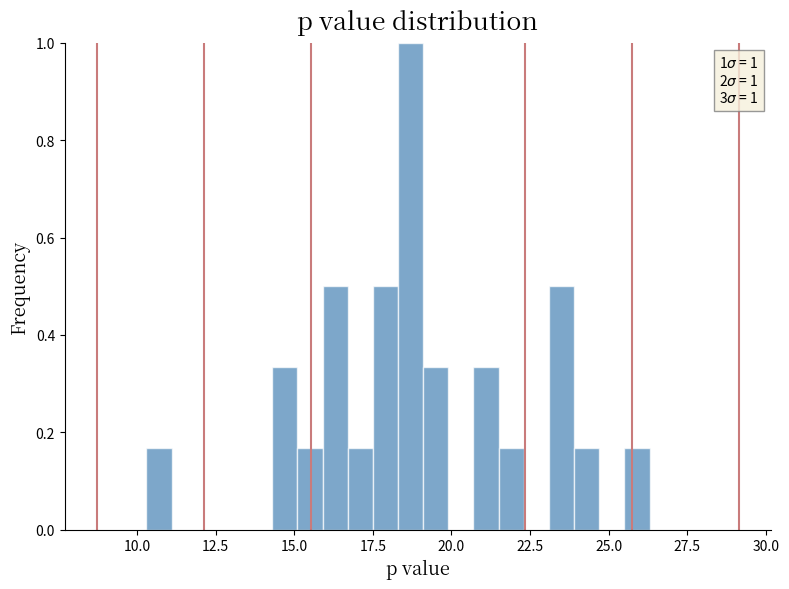

Read against the x-axis, roughly where is the centre of the tallest bar?

18.5